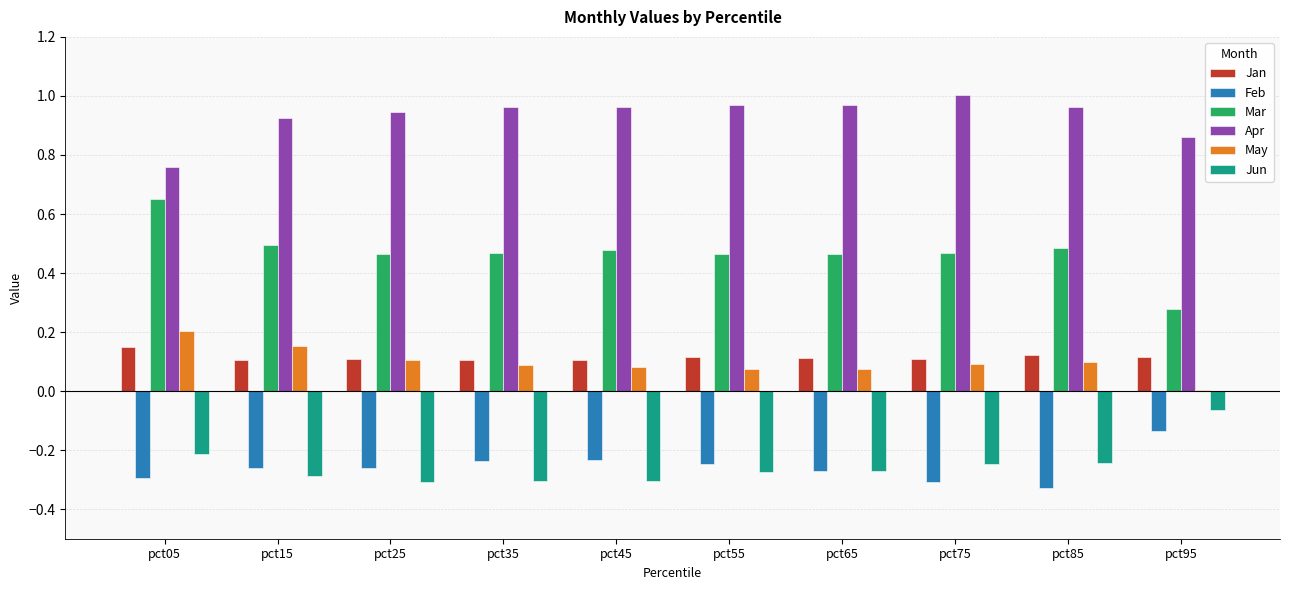

What are all the series names shown in the legend?

Jan, Feb, Mar, Apr, May, Jun